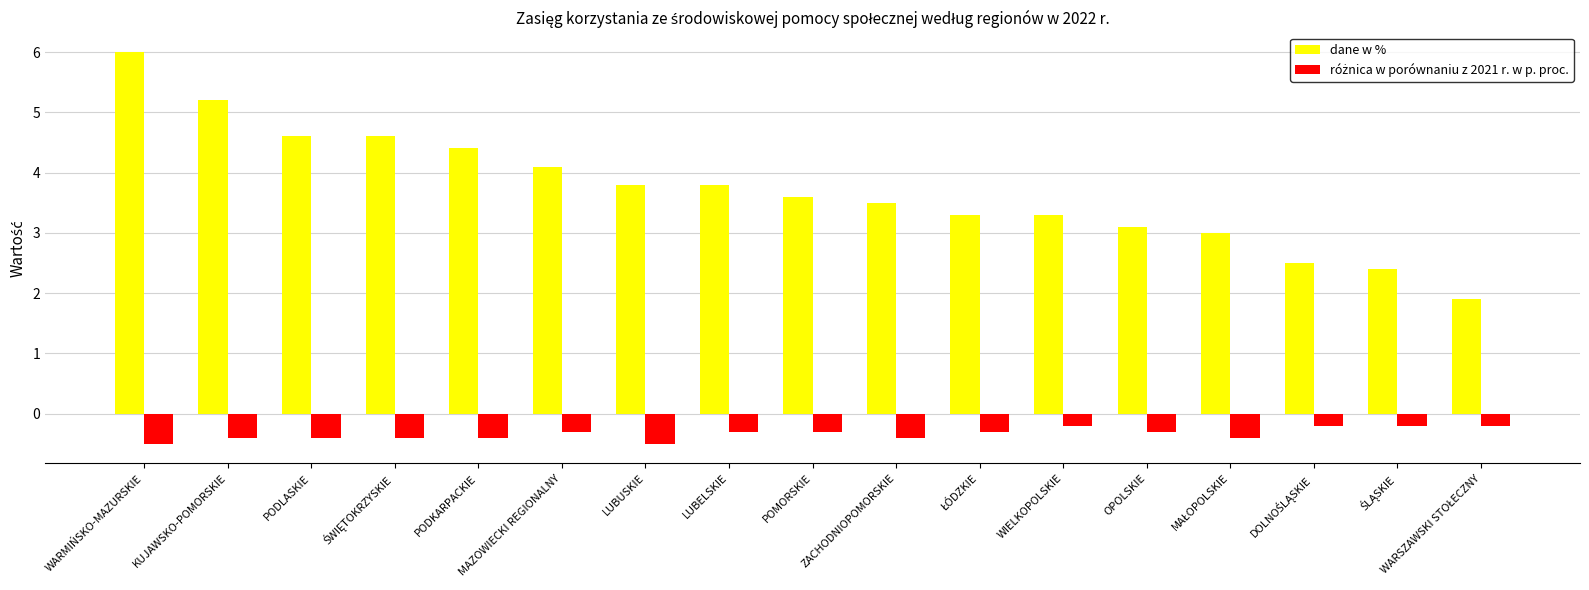

What is the average value of the dane w % series?

3.7